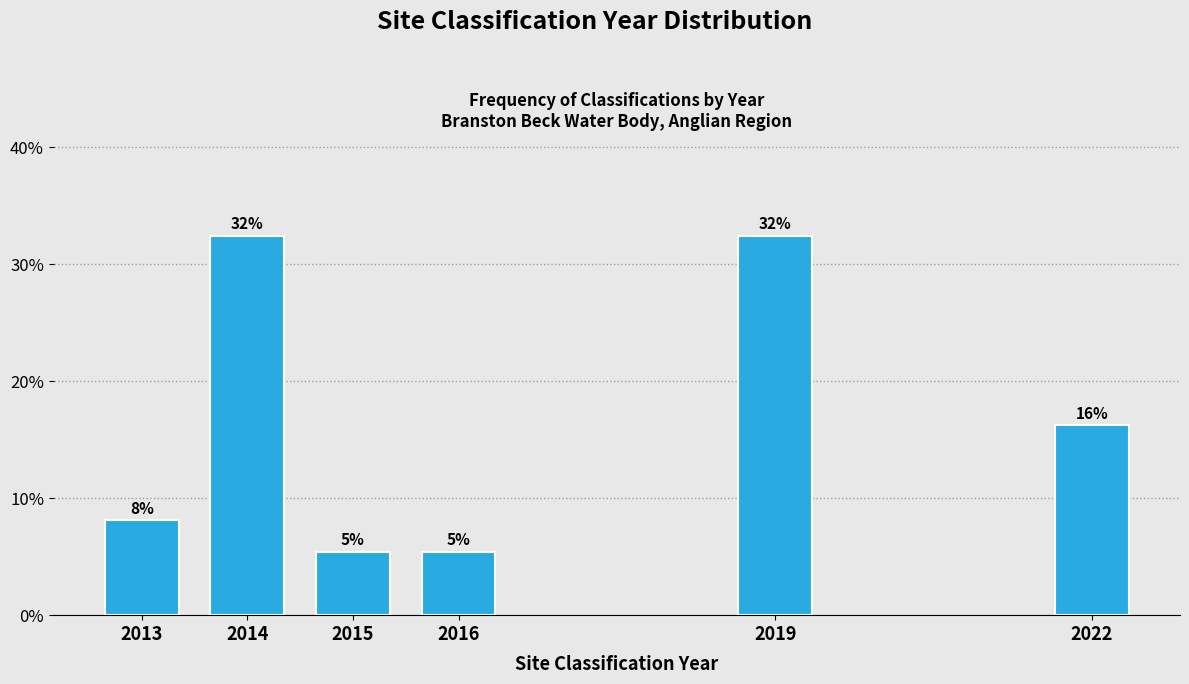

Does the chart contain any negative values?

No